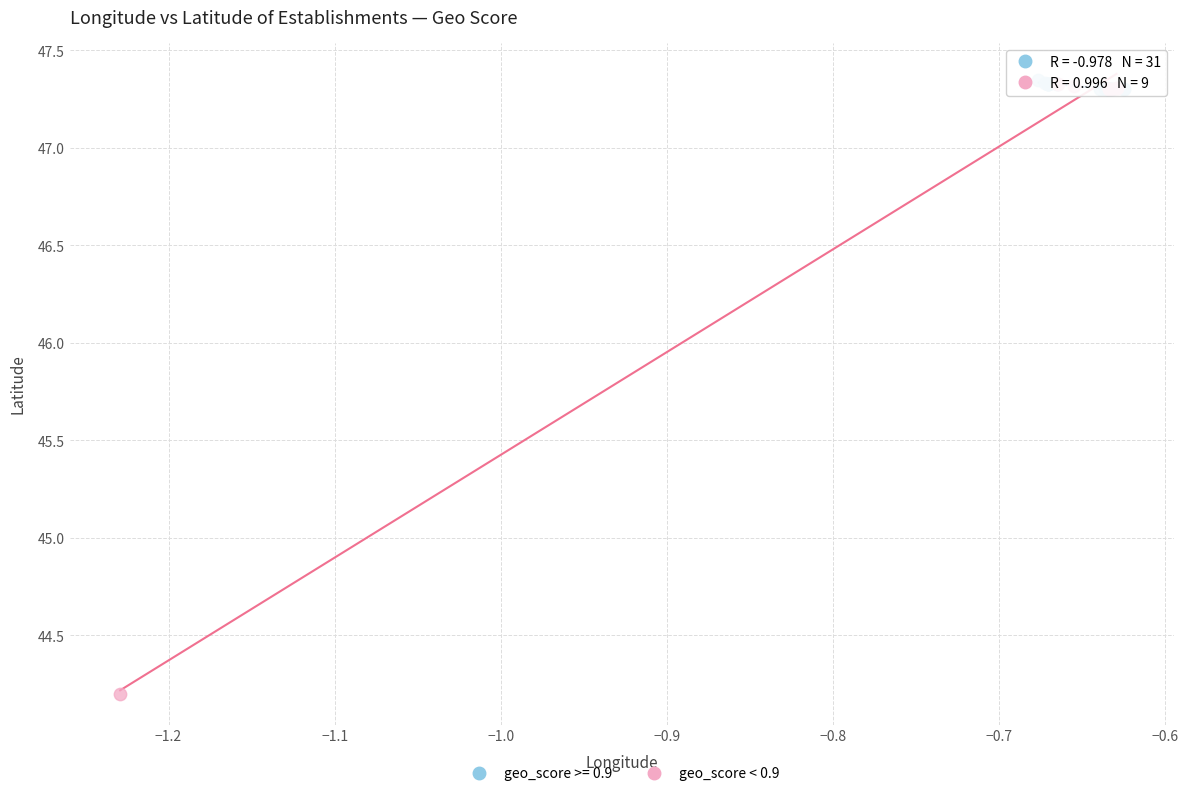

Which series has the largest Y range (max minus min)?

geo_score < 0.9